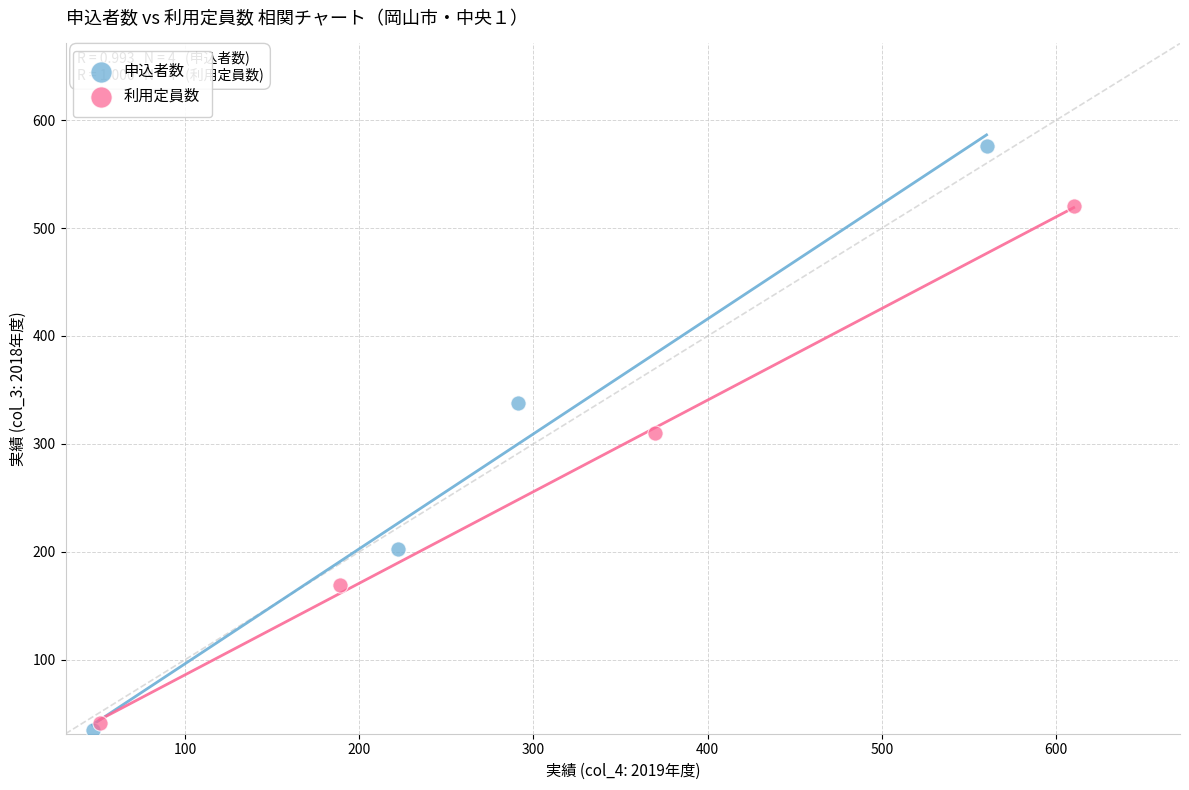

Which series reaches the maximum Y coordinate?

申込者数